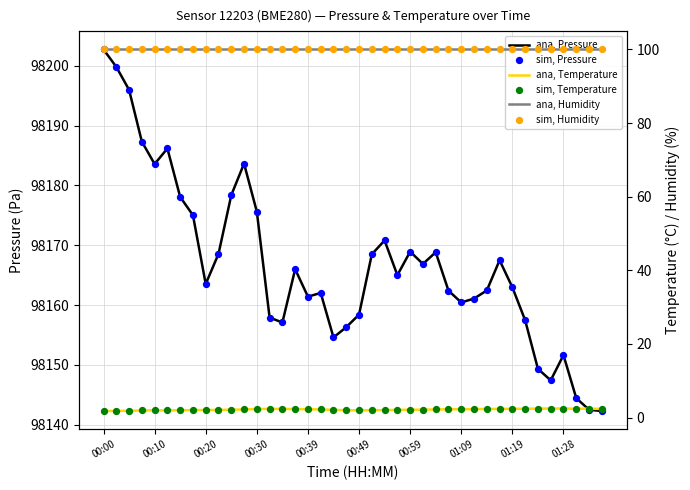

Which series reaches the maximum Y coordinate?

ana, Pressure